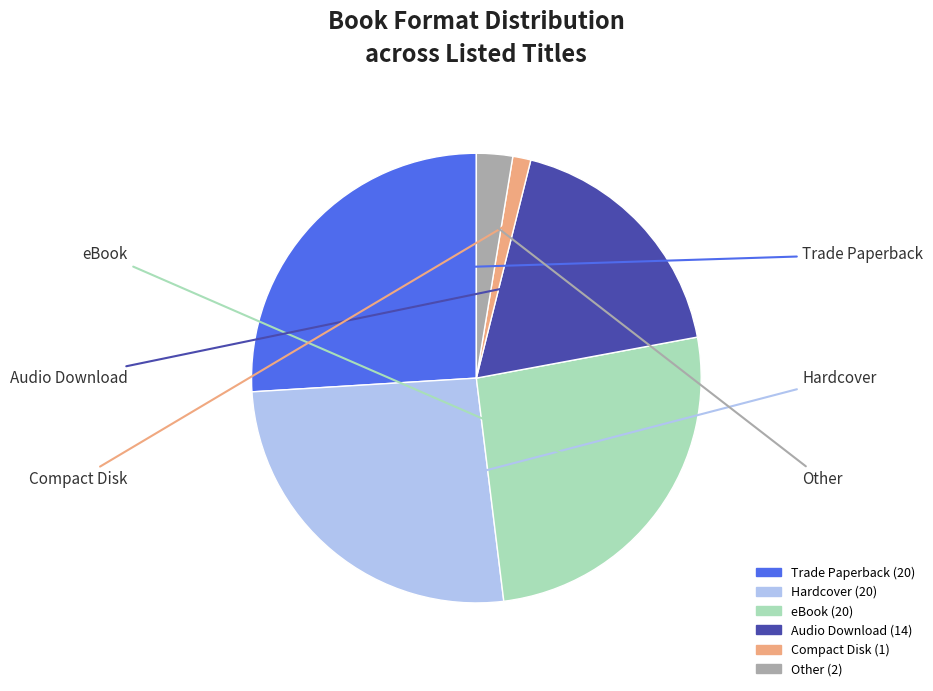

The Audio Download slice represents 32% of the pie. True or false?

False